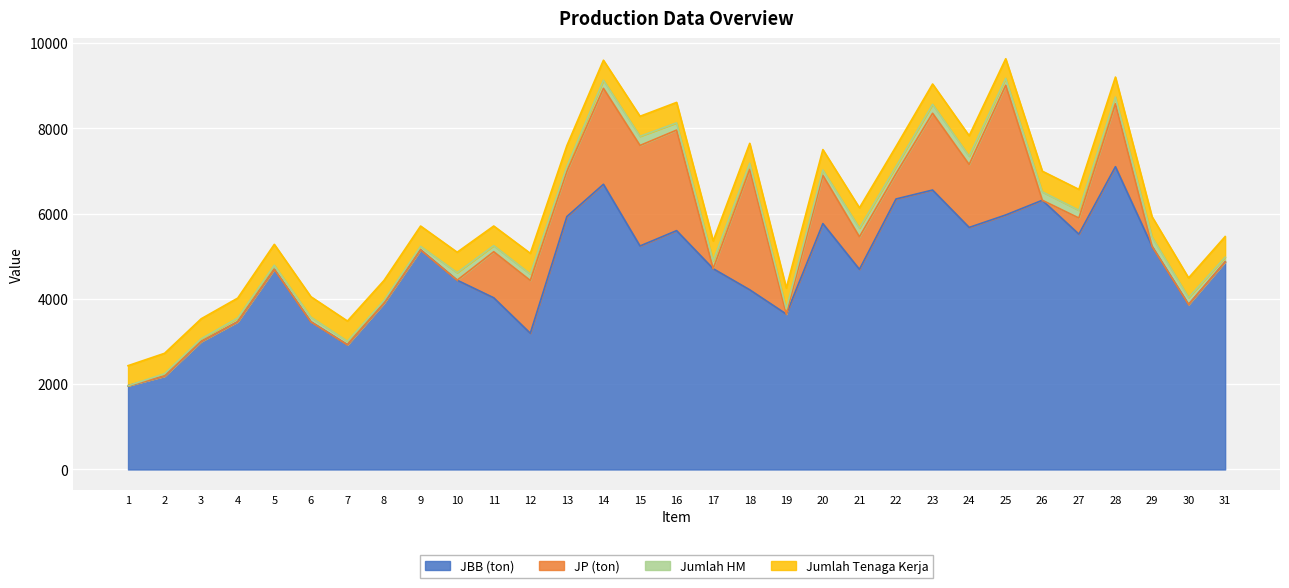

Reading left to right, transcribe all the data shown in this chart.

JBB (ton): 1965.0	2190.0	3000.0	3465.0	4695.0	3465.0	2925.0	3900.0	5152.5	4440.0	4027.5	3195.0	5932.5	6690.0	5242.5	5602.5	4710.0	4215.0	3645.0	5767.5	4695.0	6345.0	6555.0	5677.5	5970.0	6315.0	5520.0	7102.5	5235.0	3870.0	4870.0
JP (ton): 0.0	0.0	0.0	0.0	0.0	0.0	0.0	0.0	0.0	0.0	1080.0	1238.0	1062.0	2250.0	2358.0	2358.0	0.0	2826.0	0.0	1132.0	762.0	594.0	1800.0	1476.0	3042.0	0.0	378.0	1476.0	0.0	0.0	0.0
Jumlah HM: 0.0	55.4	64.7	87.3	95.6	107.8	82.0	64.3	80.8	177.1	143.5	152.0	111.7	189.5	214.5	170.2	181.6	141.4	121.5	123.8	205.5	166.4	210.0	195.5	162.4	197.3	182.4	156.2	216.2	163.2	108.5
Jumlah Tenaga Kerja: 470.0	480.0	470.0	468.0	490.0	480.0	475.0	470.0	477.0	479.0	460.0	485.0	490.0	470.0	470.0	480.0	470.0	468.0	490.0	480.0	475.0	470.0	477.0	479.0	460.0	485.0	490.0	470.0	479.0	460.0	485.0